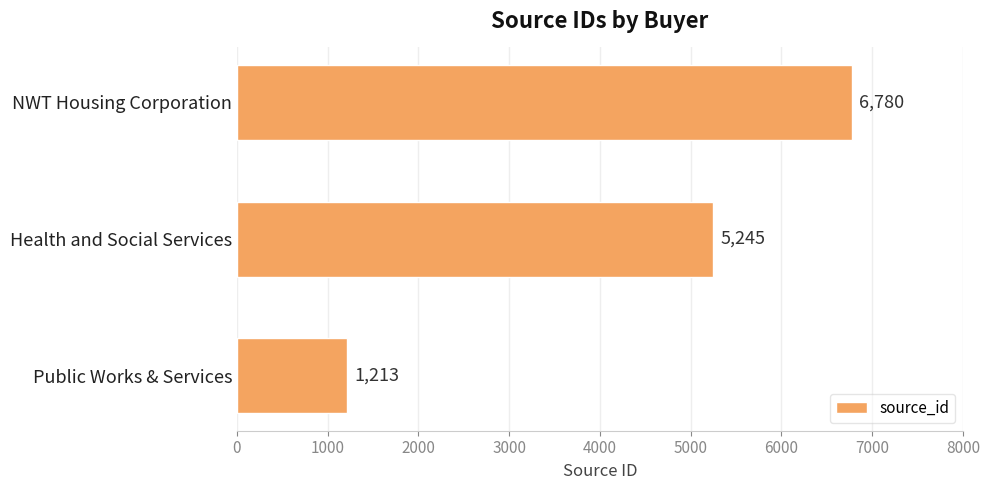

True or false: the data shows 1213 at Public Works & Services.

True